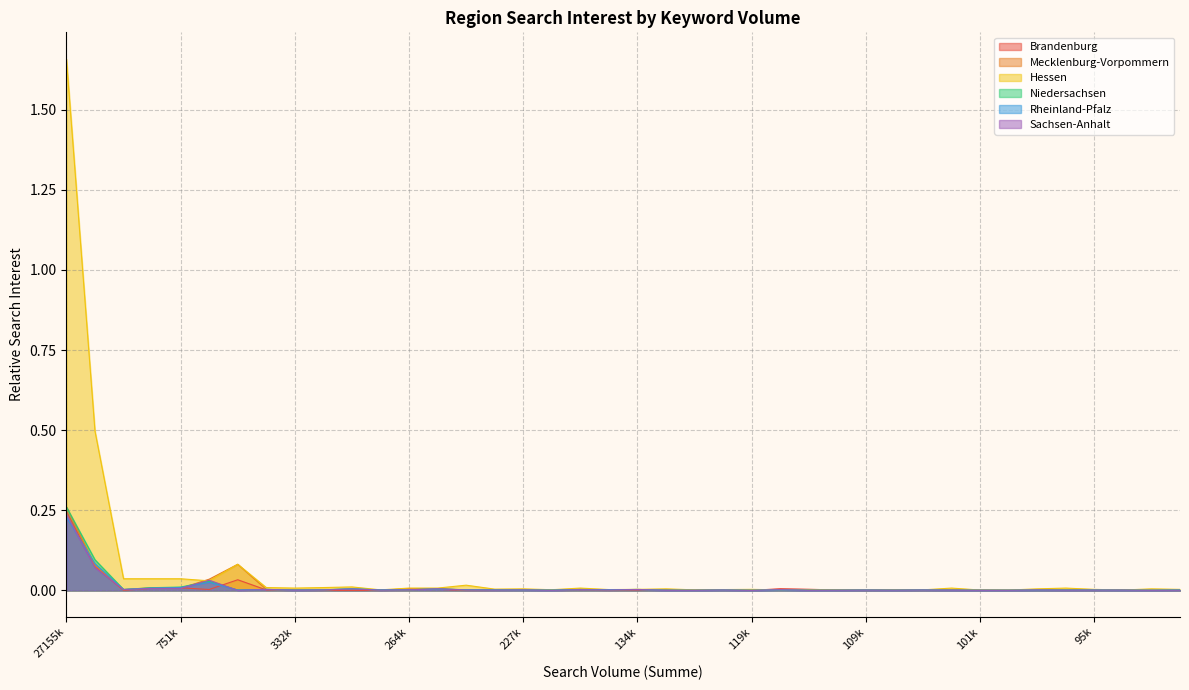

Which series has the largest range (max minus min)?

Hessen